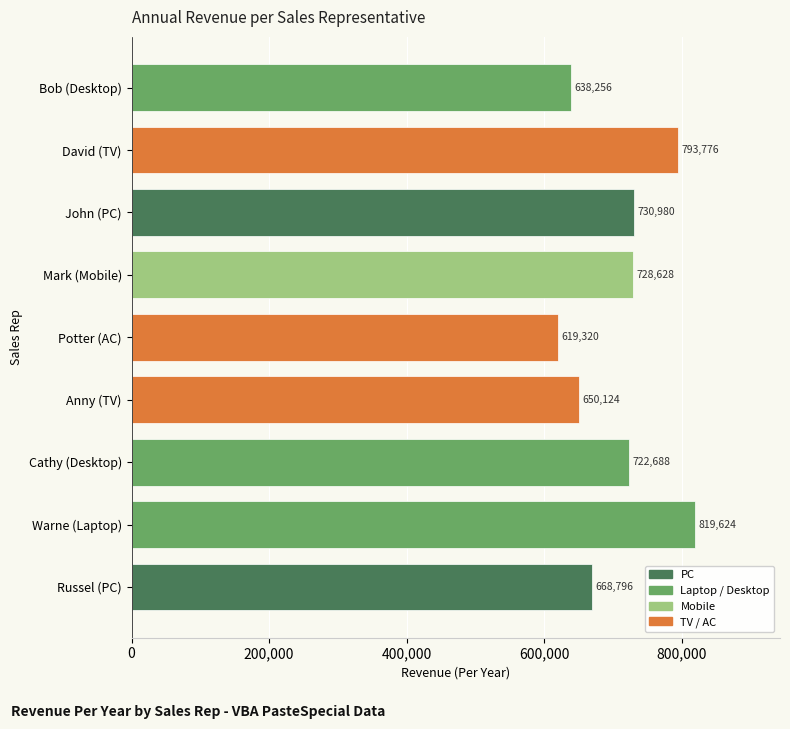

How many values are below 722688?

4